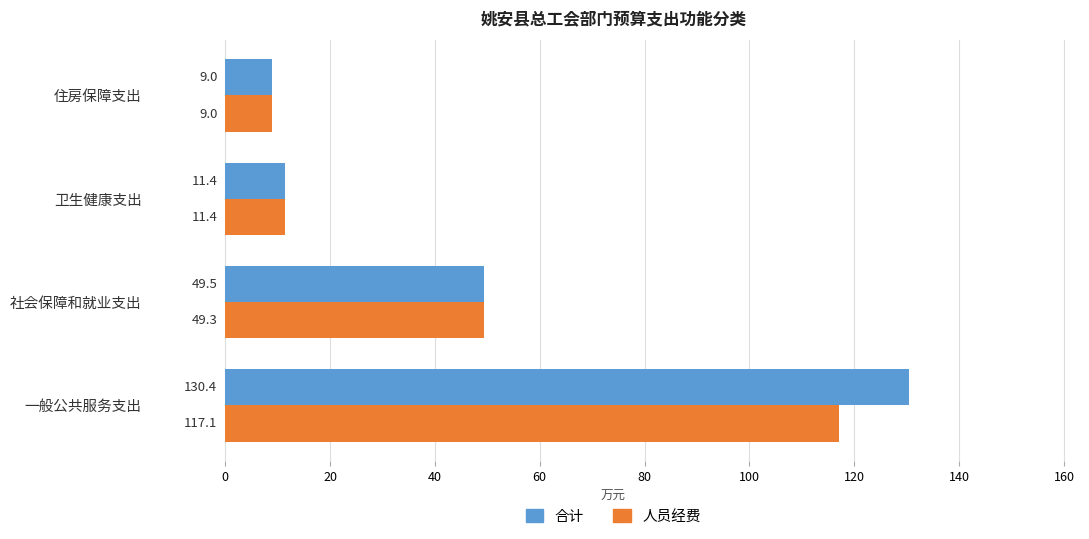

Where is 人员经费 nearest to the value 63?

社会保障和就业支出